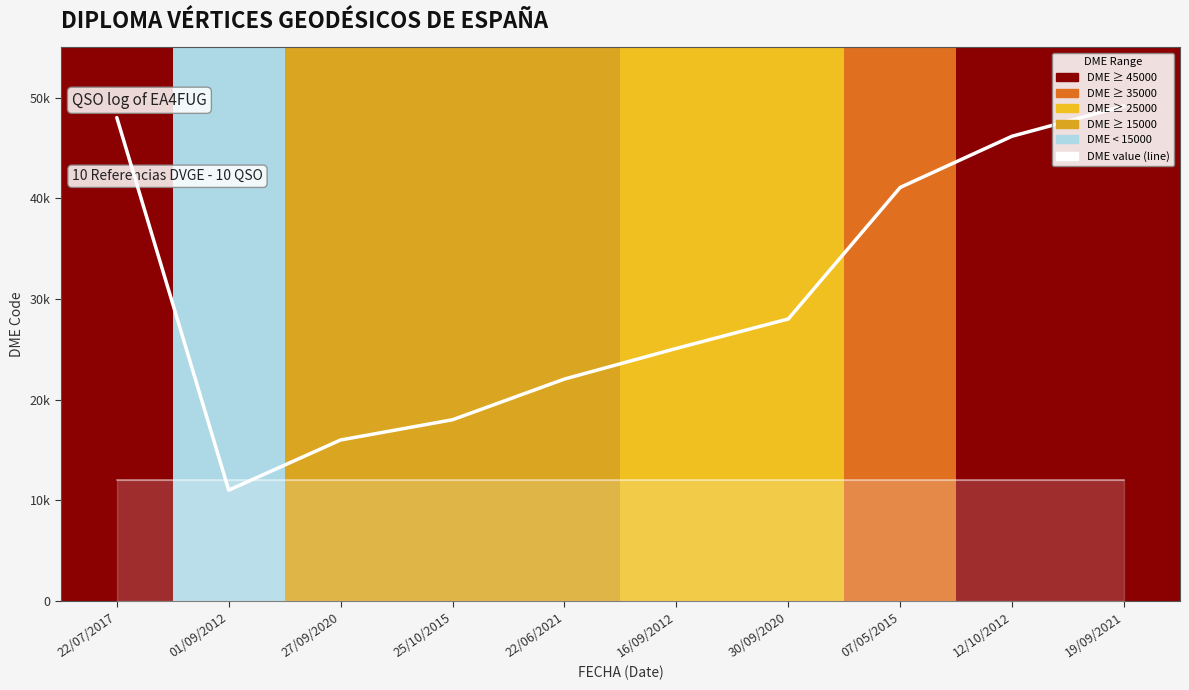

Where does the data first go above 28031?

22/07/2017